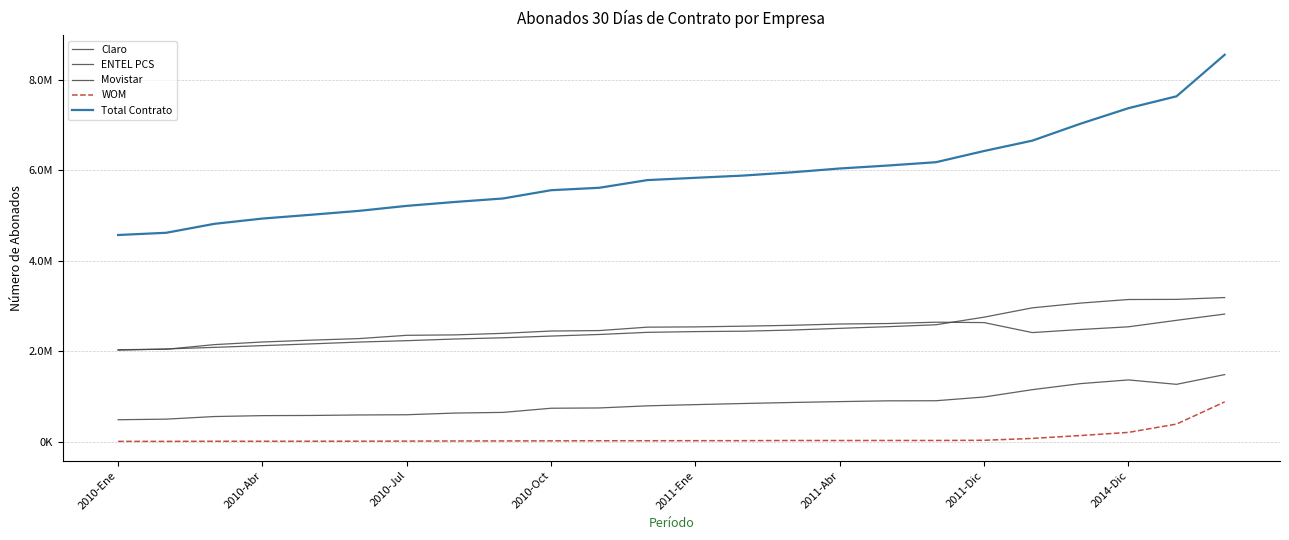

Does the chart have visible grid lines?

Yes